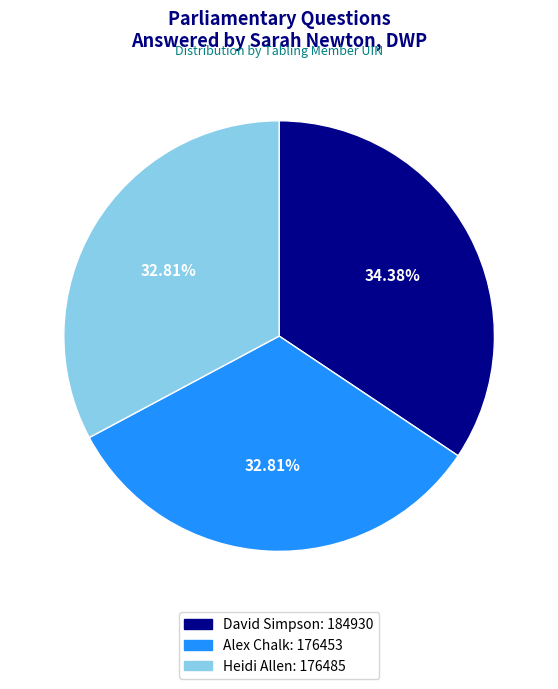

Does any single category account for the majority?

No